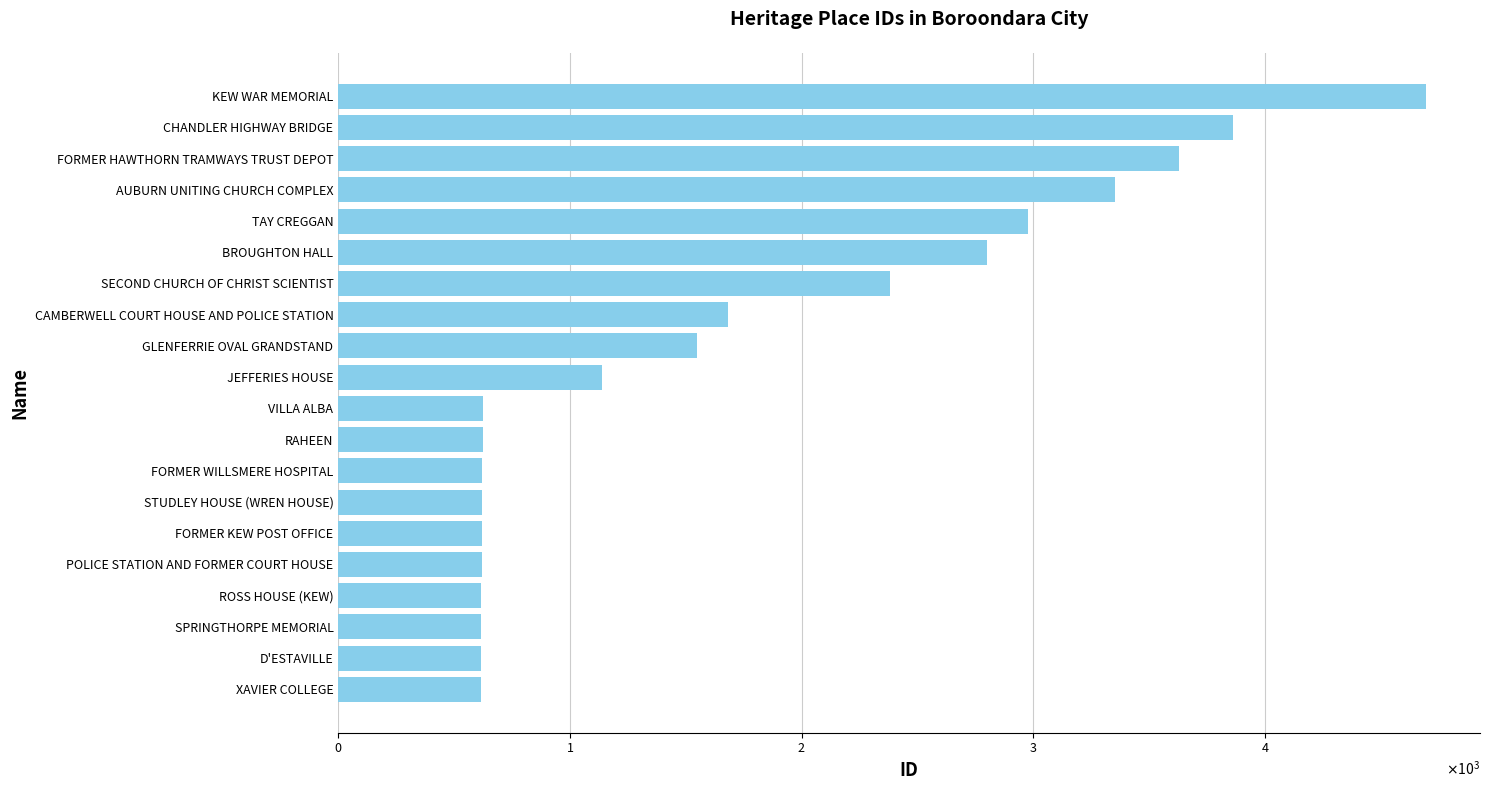

What is the average value?

1713